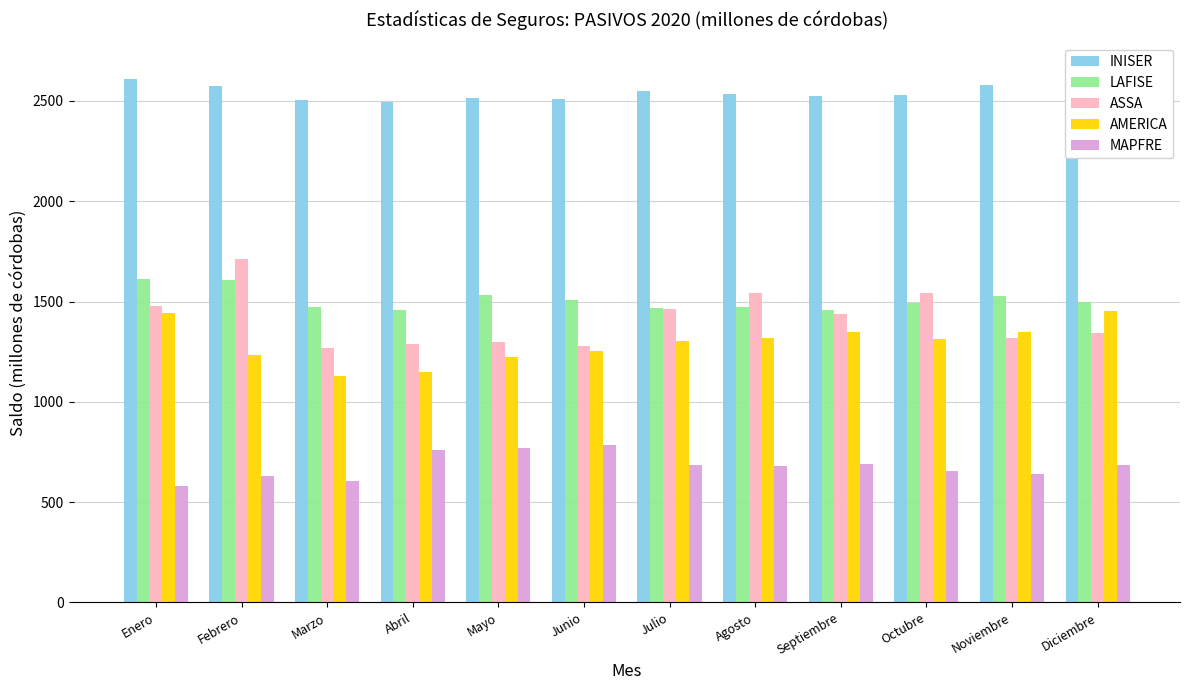

What is the label of the 2nd bar from the right?

Noviembre